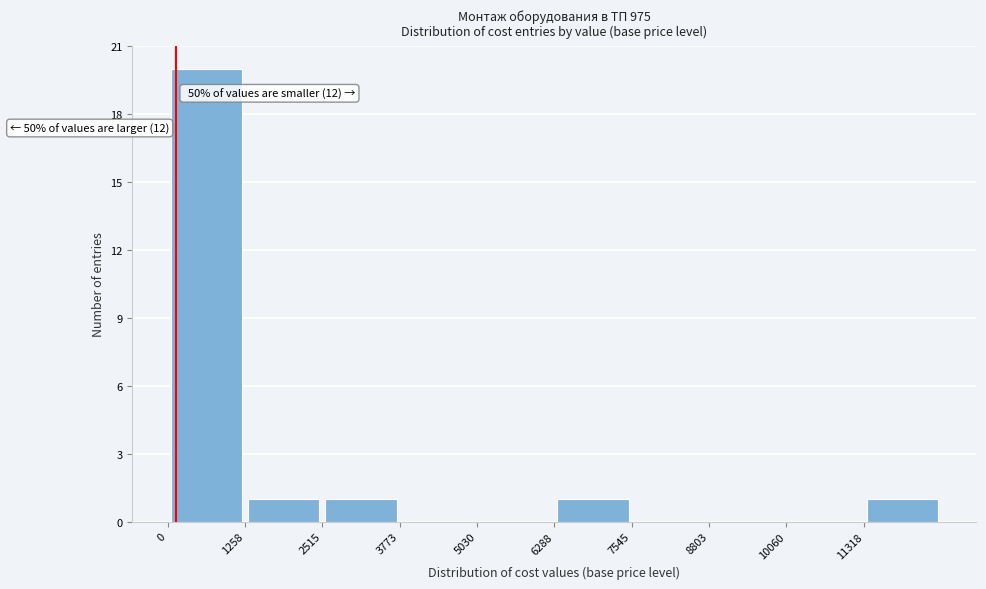

Which range on the x-axis has the tallest bar?

0 to 1200